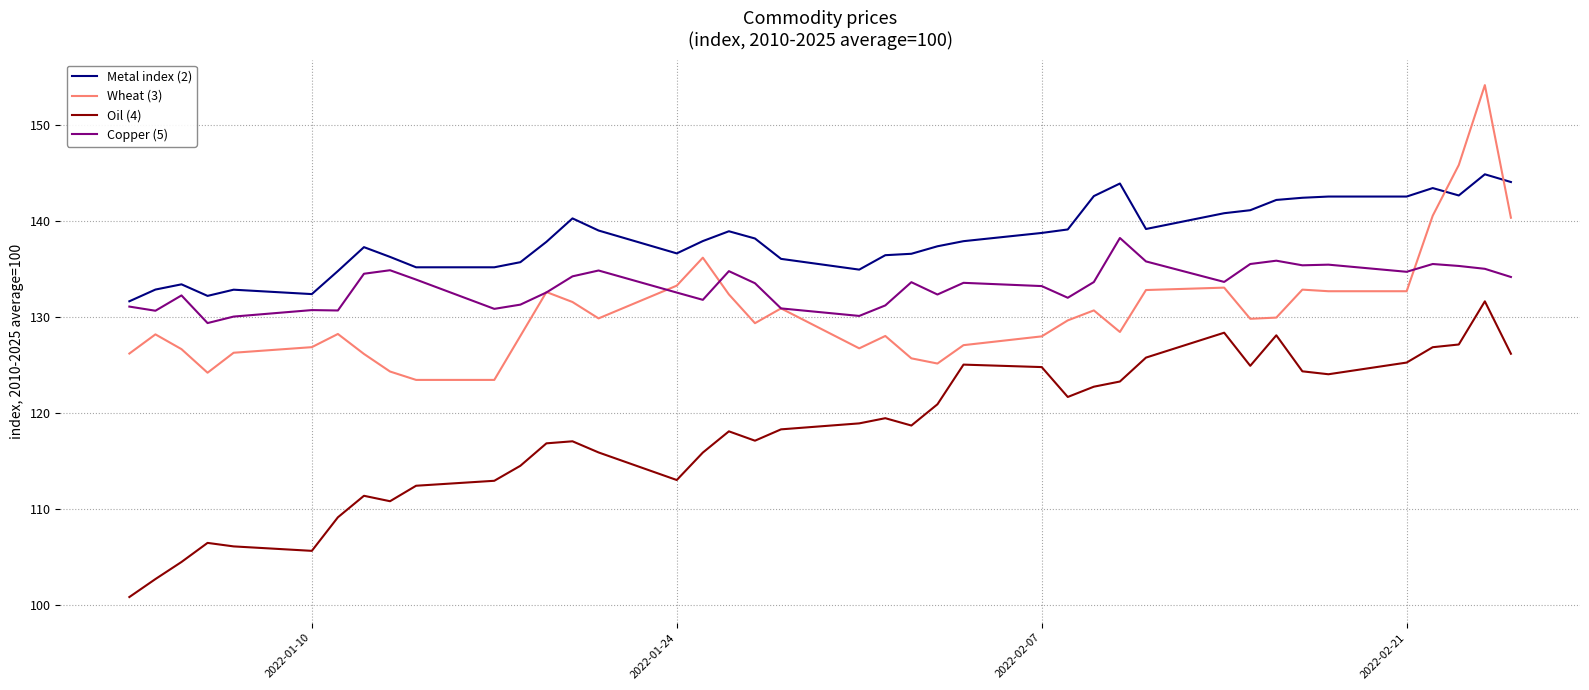

At how many categories does at least one series exceed 131?

40